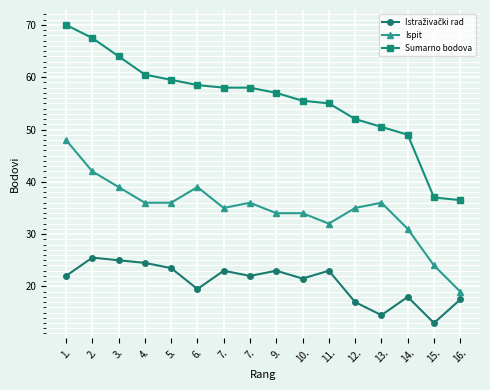

The Ispit series shows 54.6 at 14.. True or false?

False